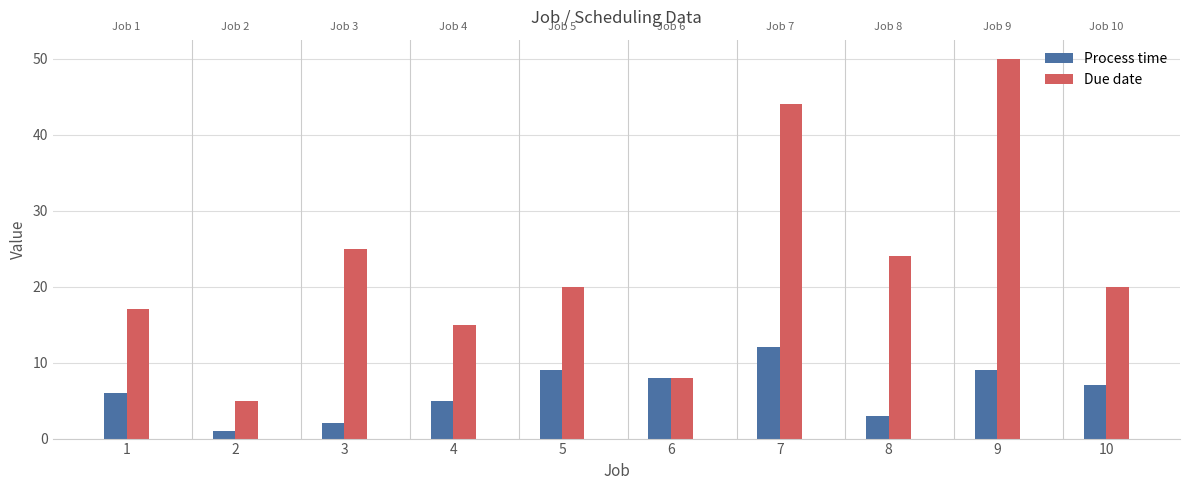

At which category is the sum across all series the highest?

9